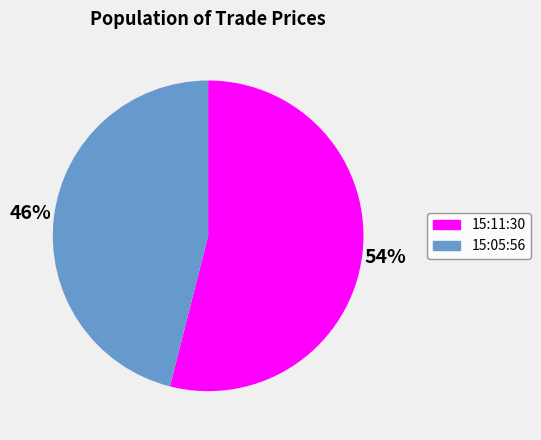

What percentage is the 15:05:56 slice, to the nearest percent?

46%